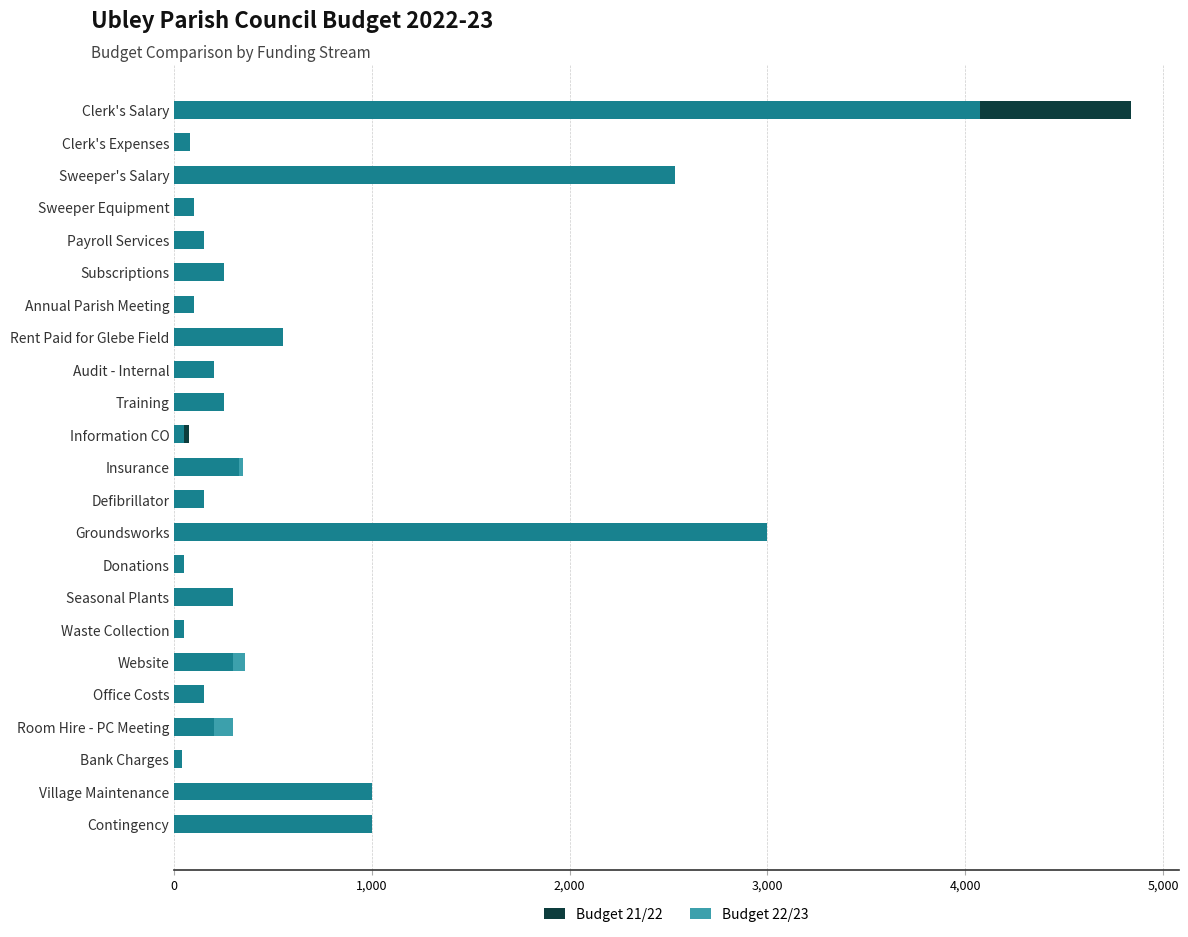

What is the minimum value shown in the chart?

40